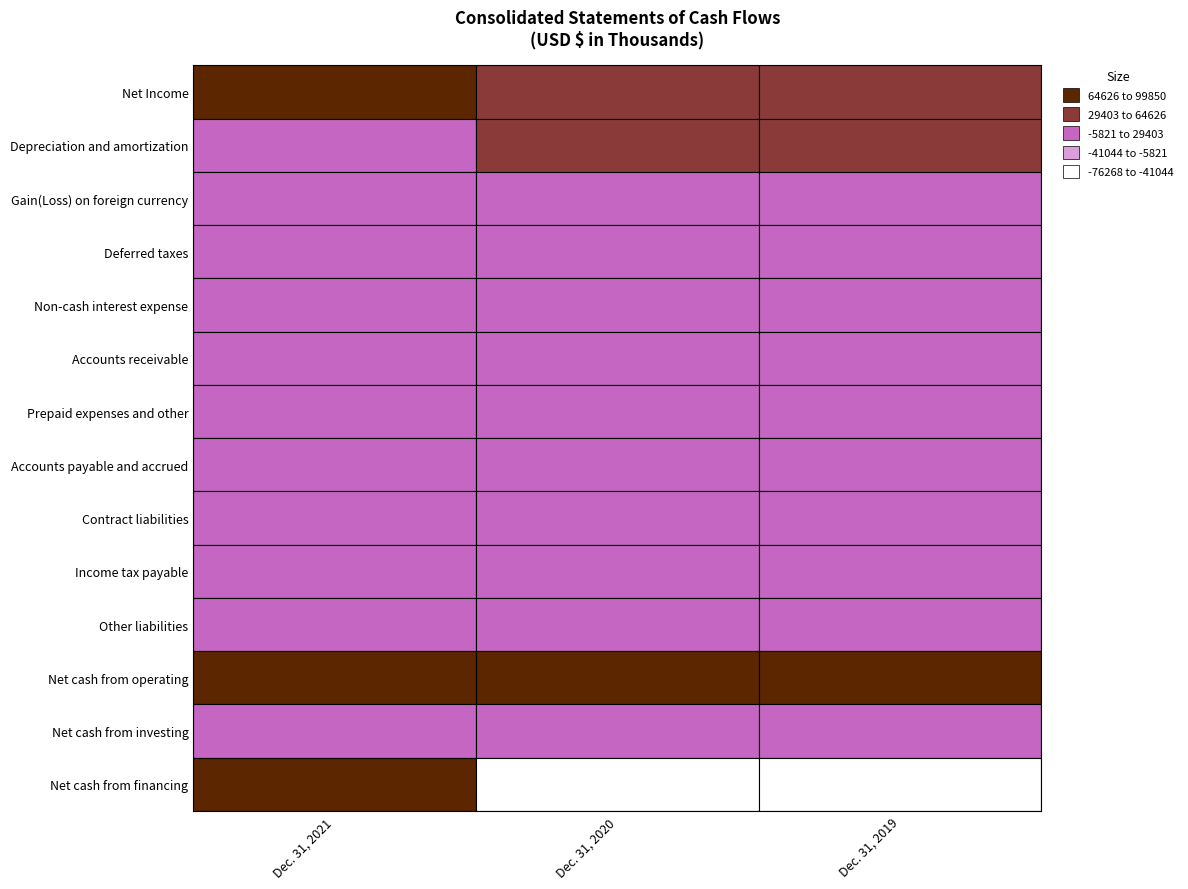

At how many categories does at least one series exceed 6882?

3